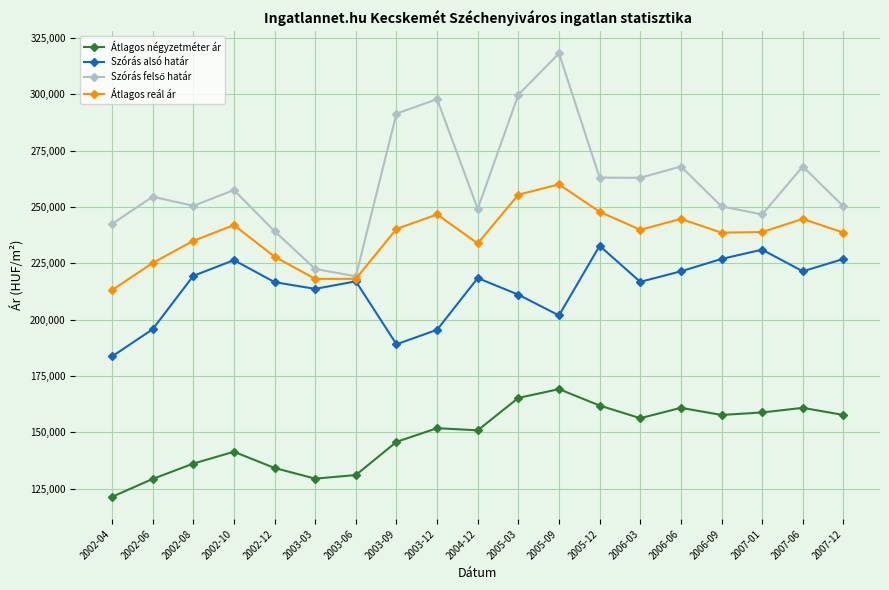

What is the difference between the highest and lowest values at 2005-03?

134438